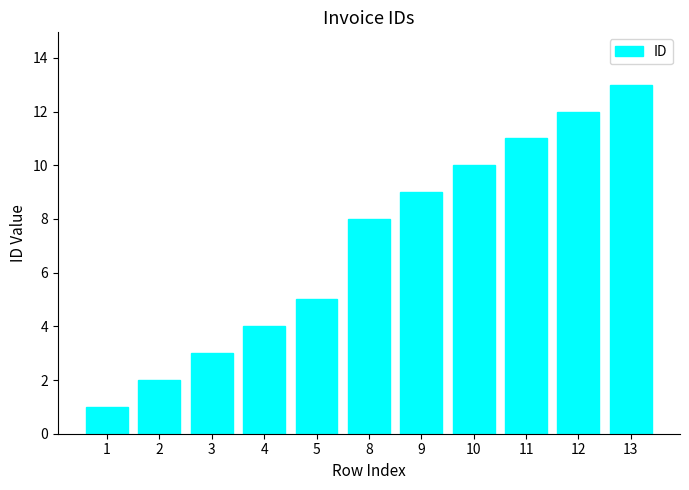

What value does the data have at 1?

1